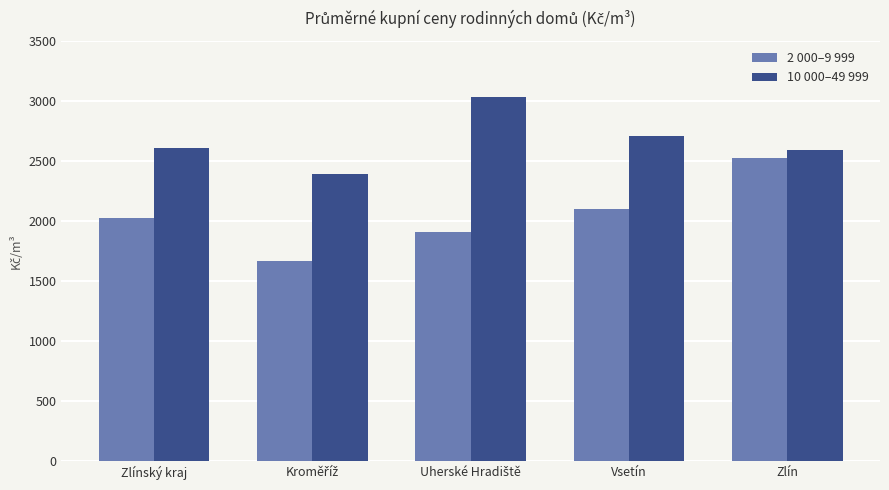

At which category is the sum across all series the highest?

Zlín